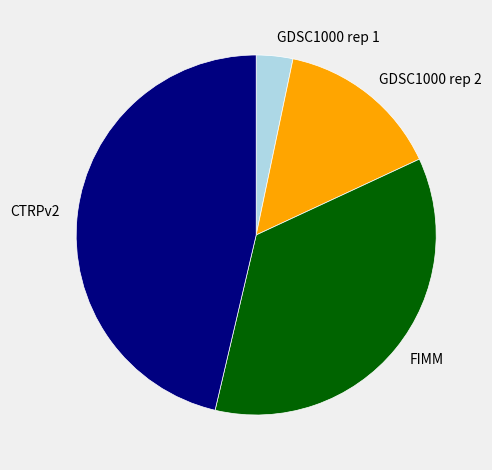

What is the ratio of the value at CTRPv2 to the value at FIMM?

1.3